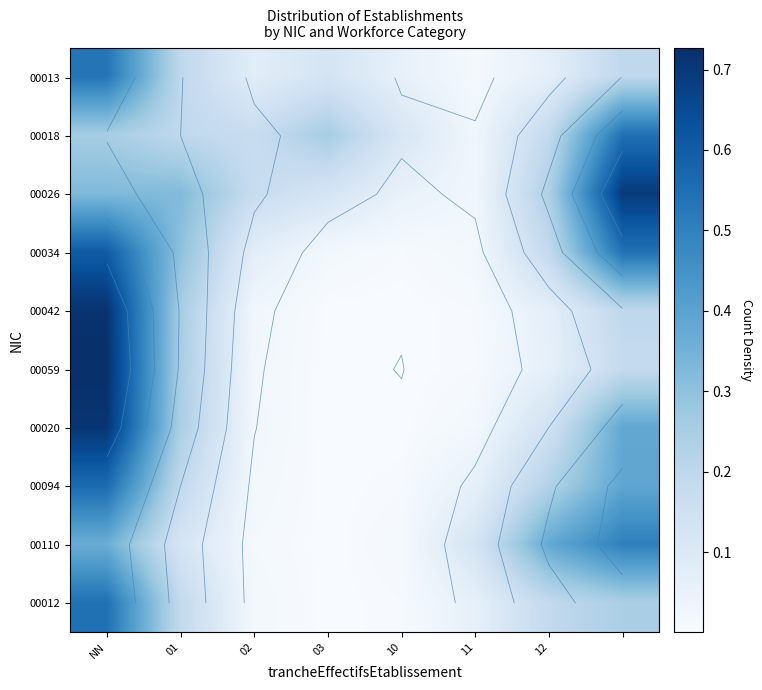

Rank the series by their maximum value, from lowest to highest.

00110, 00013, 00018, 00012, 00094, 00034, 00026, 00020, 00042, 00059